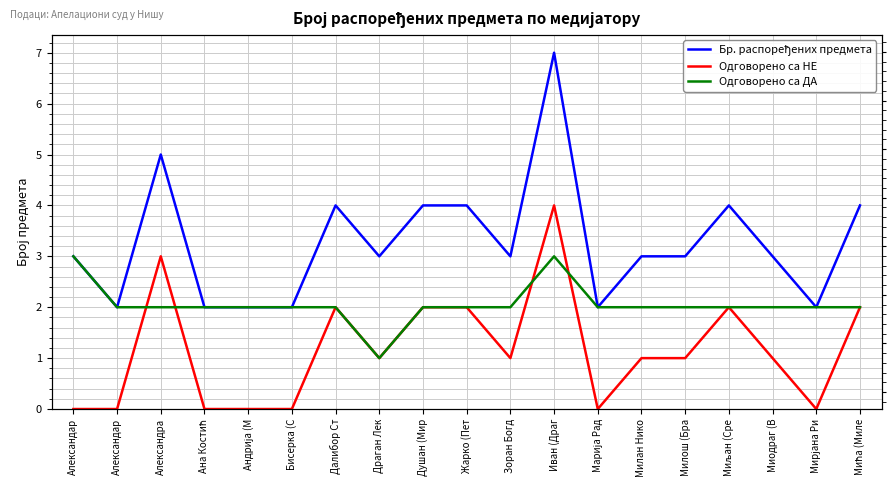

List the series in order of their overall mean, highest first.

Бр. распоређених предмета, Одговорено са ДА, Одговорено са НЕ